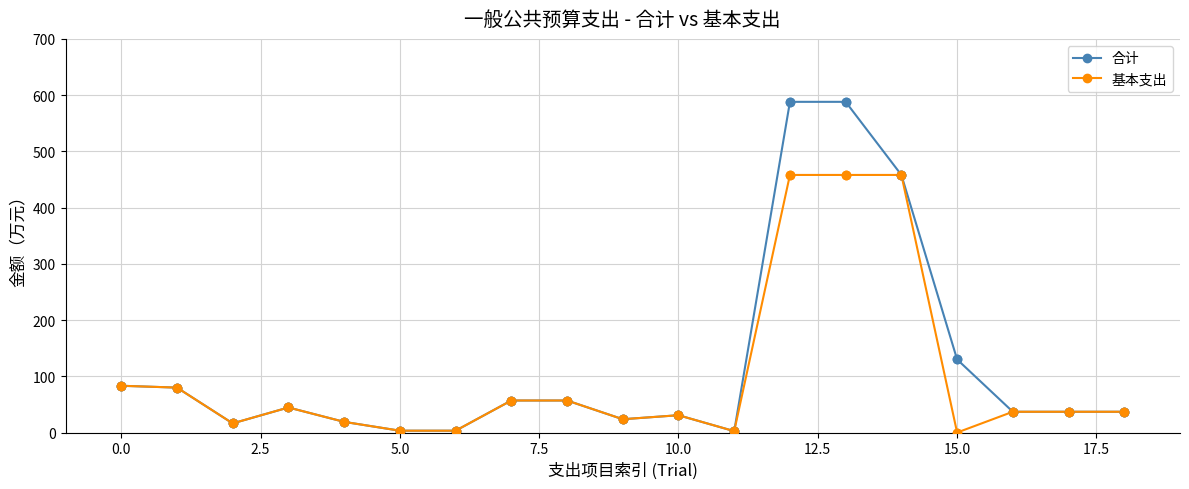

What is the maximum value for 合计?

588.1